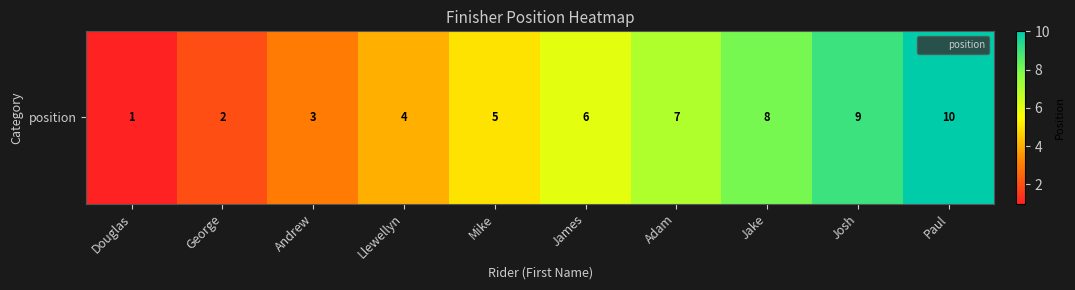

The value at Paul is 18. True or false?

False